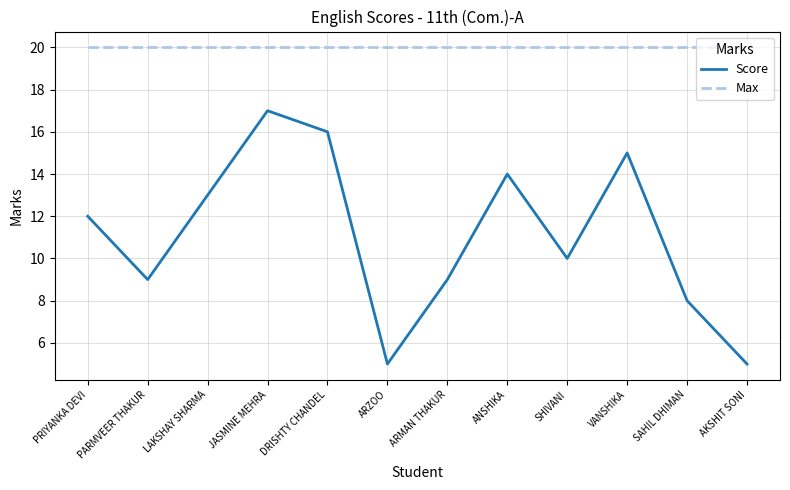

List the series in order of their peak value, lowest first.

Score, Max